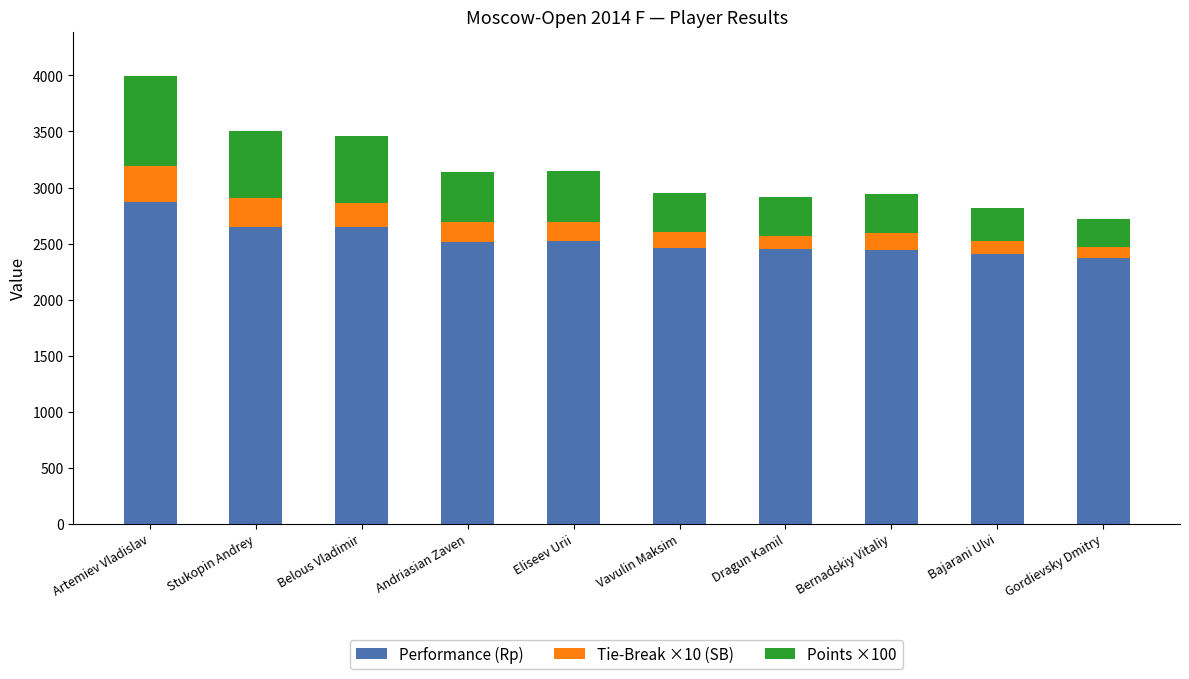

What is the total value across all series at Belous Vladimir?

3458.5